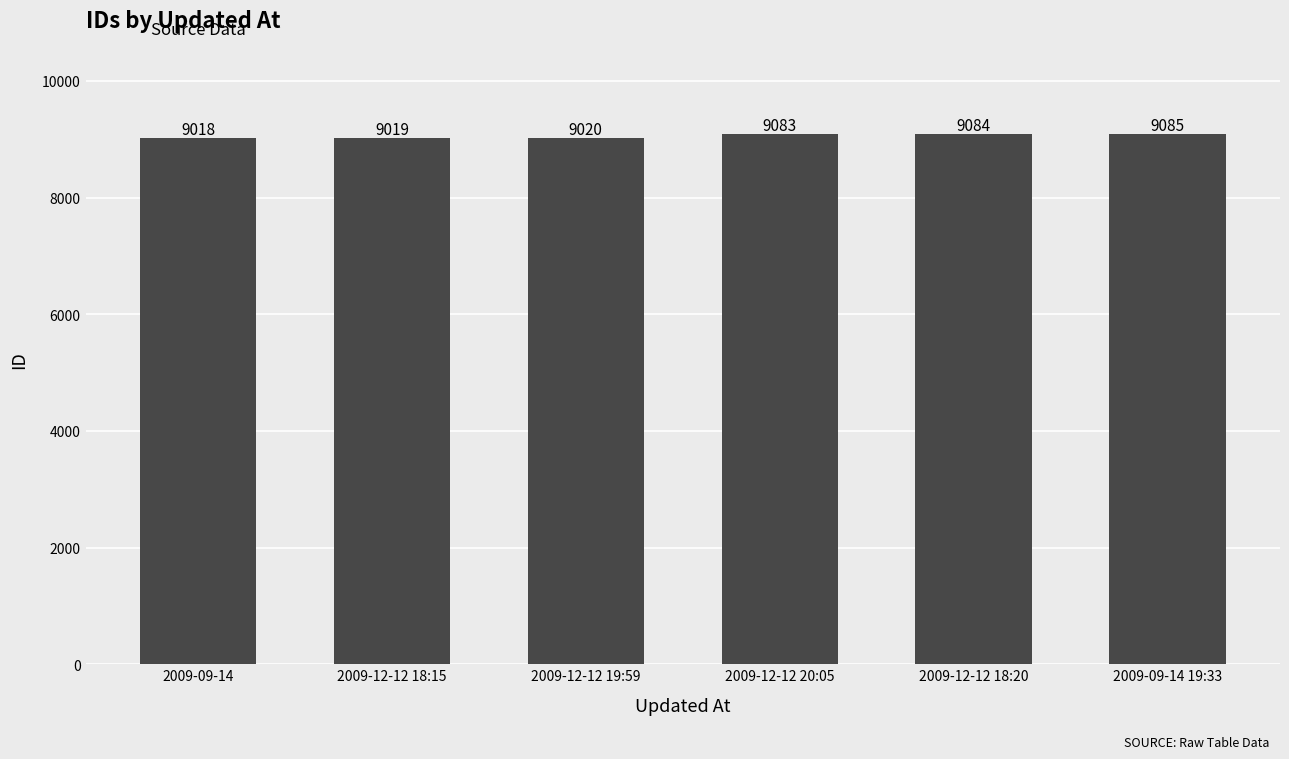

What is the minimum value shown in the chart?

9018